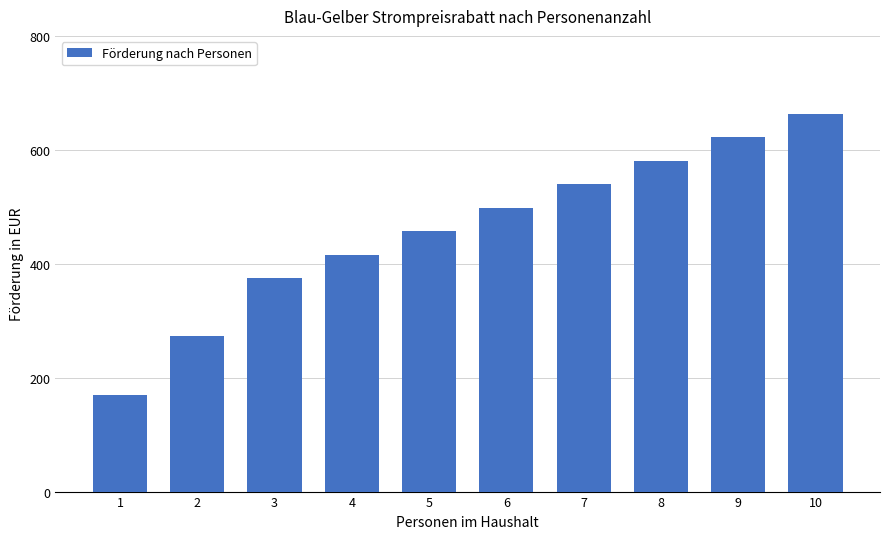

The value at 2 is 384.5. True or false?

False